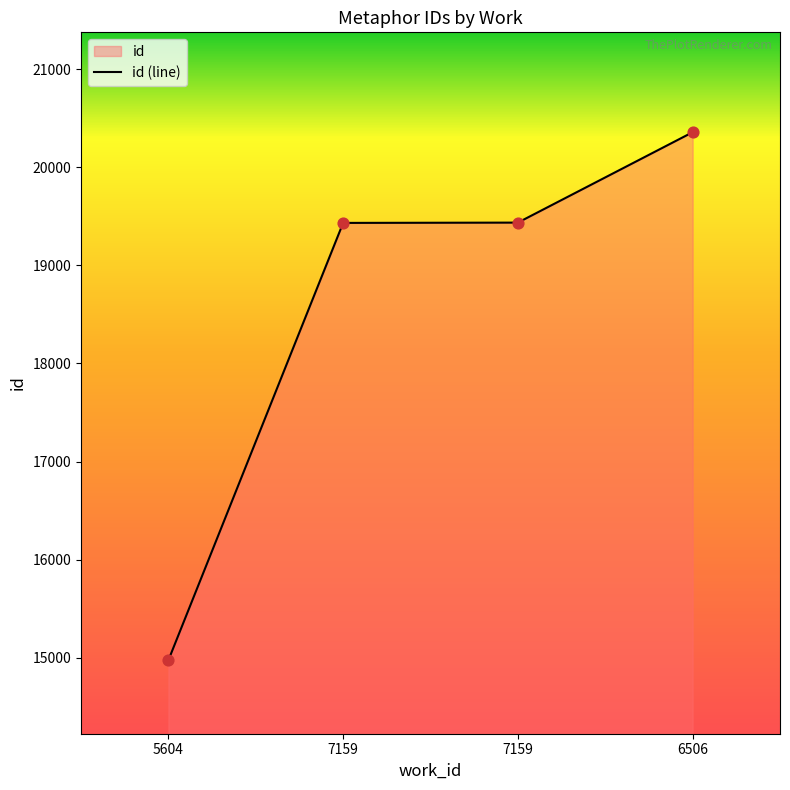

What is the ratio of the value at 7159 to the value at 7159?

1.0